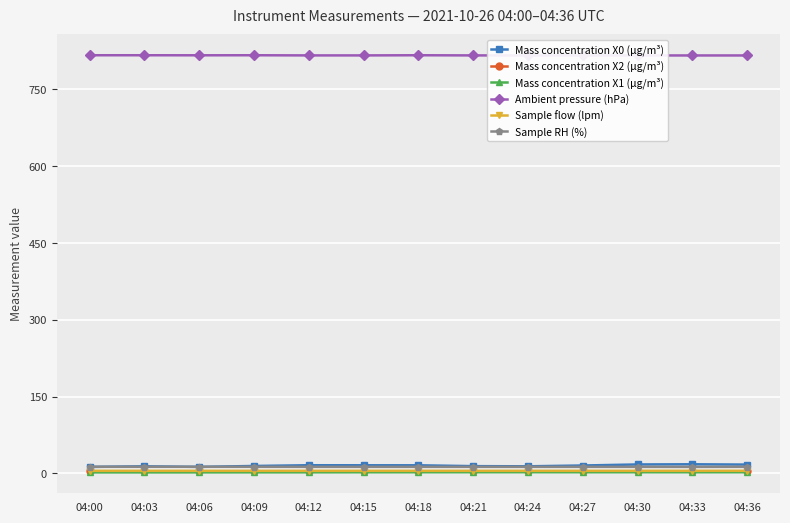

What is the minimum value shown in the chart?

1.9